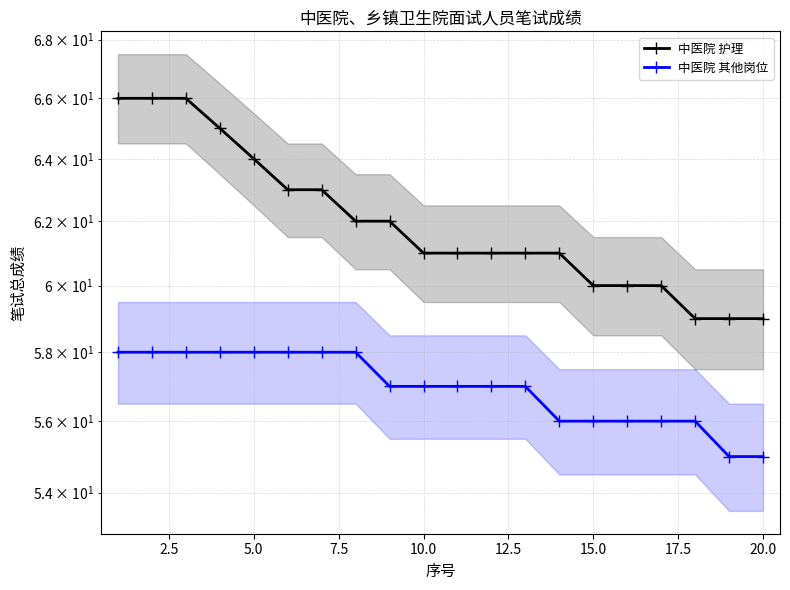

Rank the series at 7.5 from lowest to highest value.

中医院 其他岗位, 中医院 护理